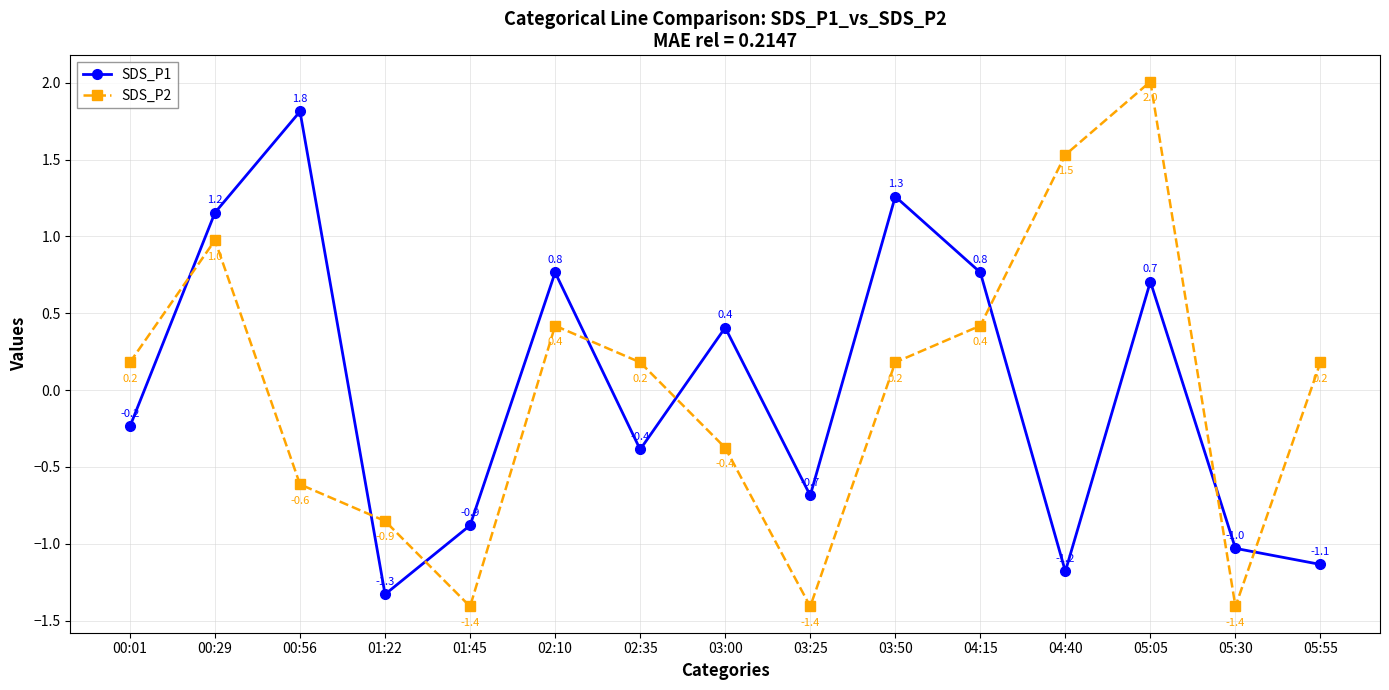

What is the difference between the second highest and minimum values in the SDS_P2 series?

2.9